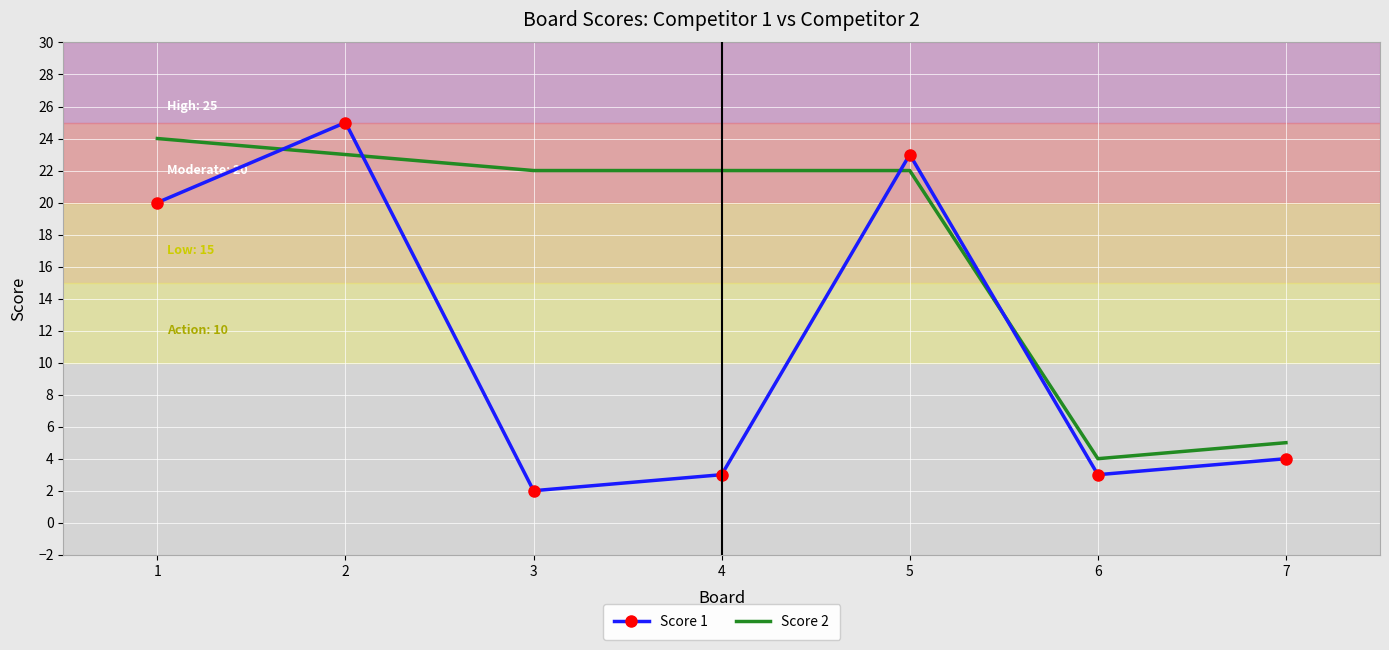

The Score 1 series shows 25 at 2. True or false?

True